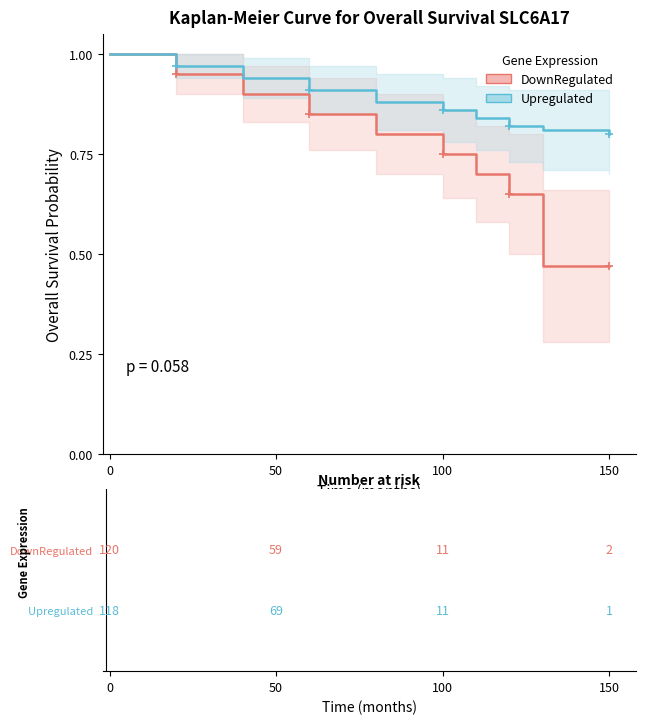

How many lines are shown in the chart?

2